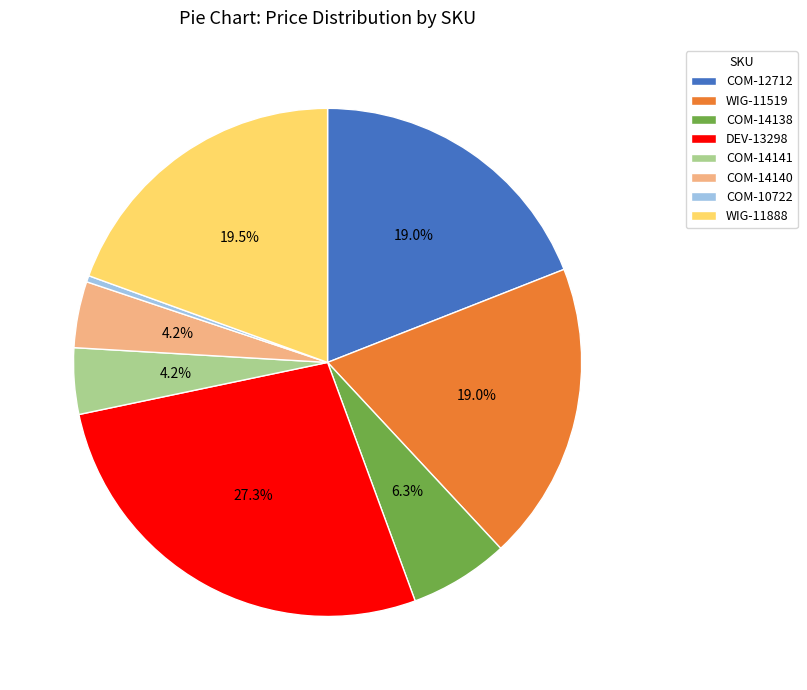

Which category has the biggest portion of the pie?

DEV-13298